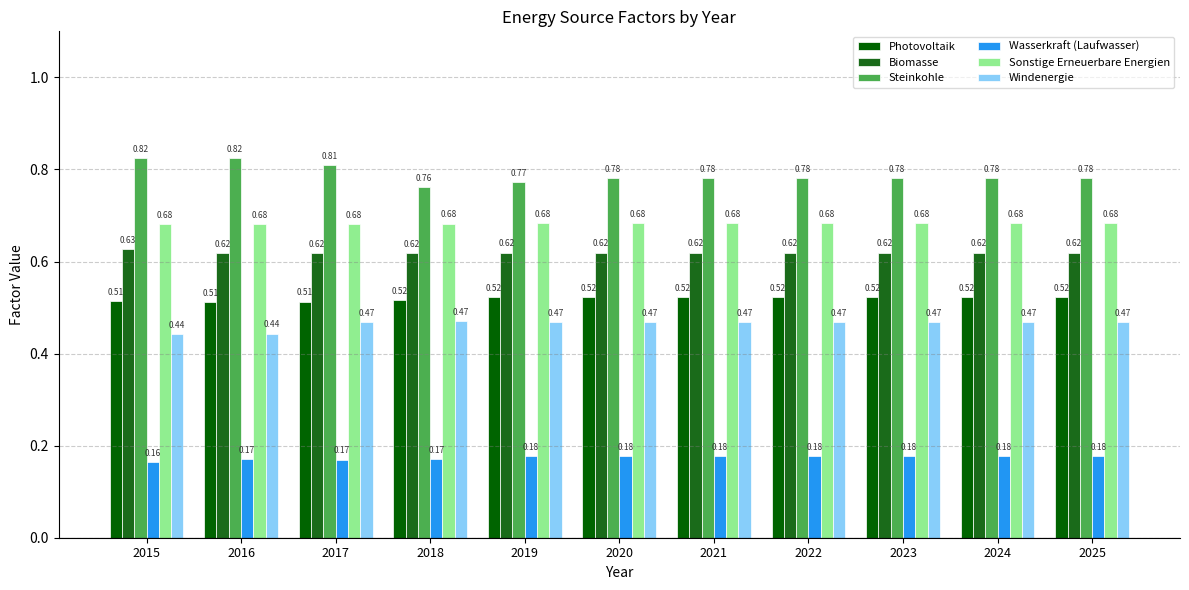

True or false: Sonstige Erneuerbare Energien has a value of 0.7 at 2020.

True